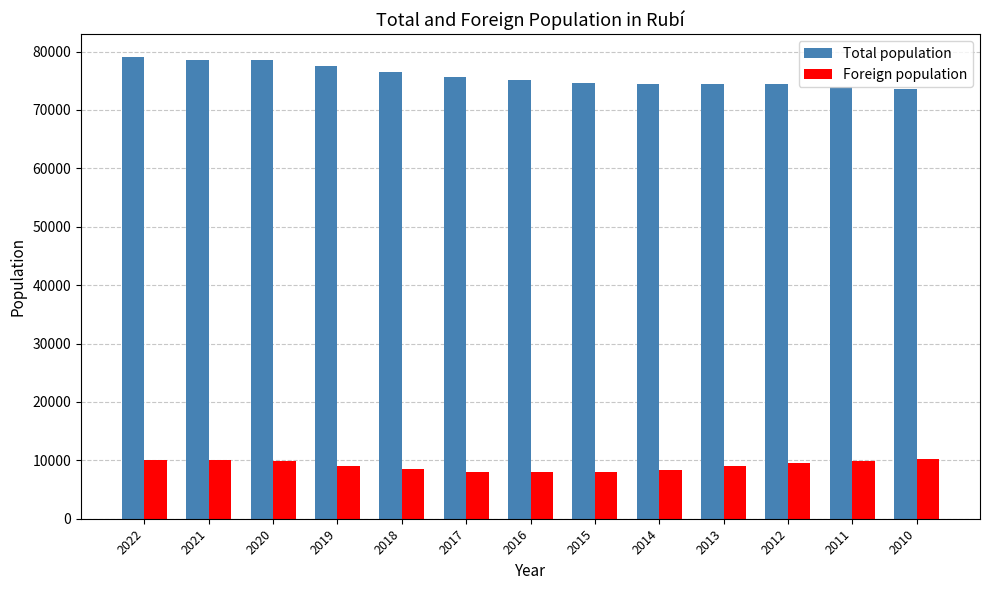

How many data points does each series have?

13